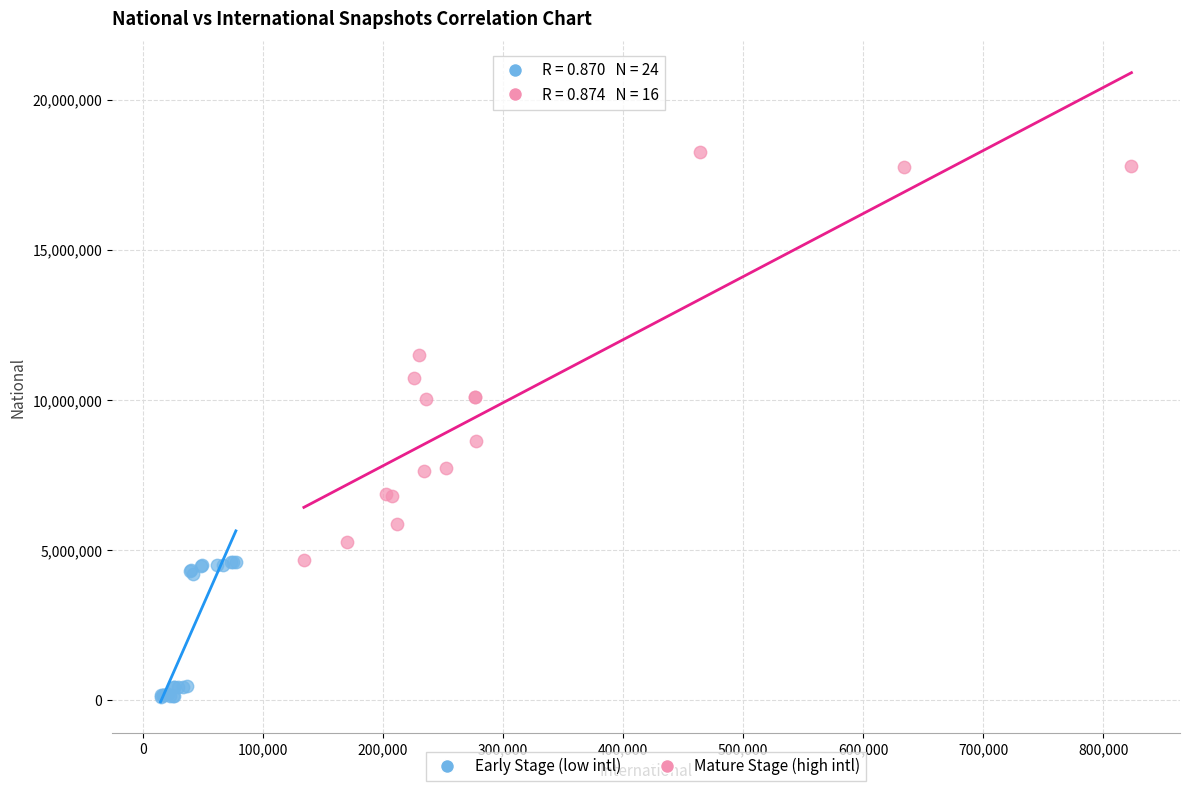

Which series has the widest spread of Y values?

Mature Stage (high intl)